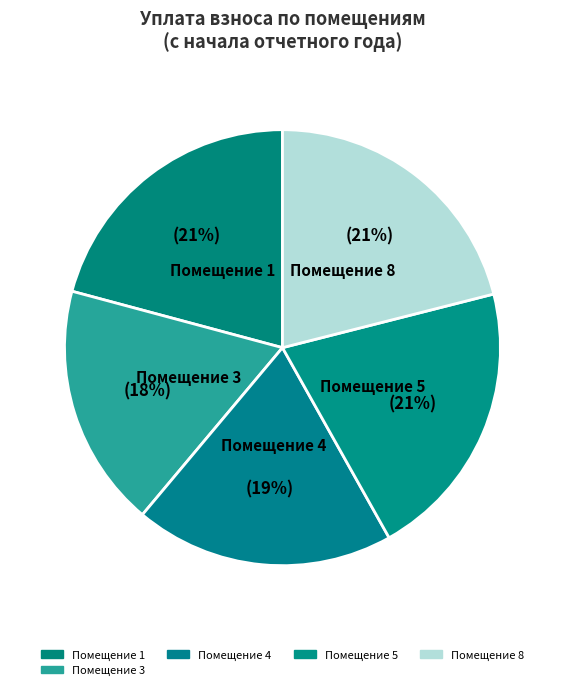

How many segments does this pie chart have?

5